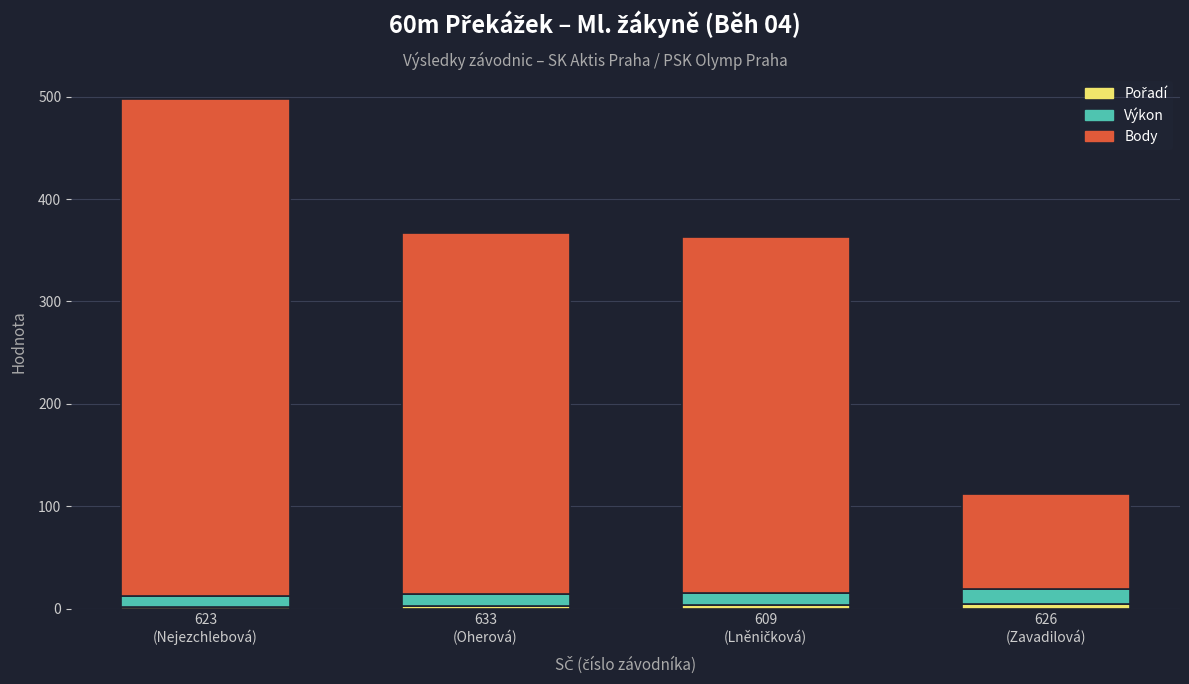

Are the bars horizontal?

No